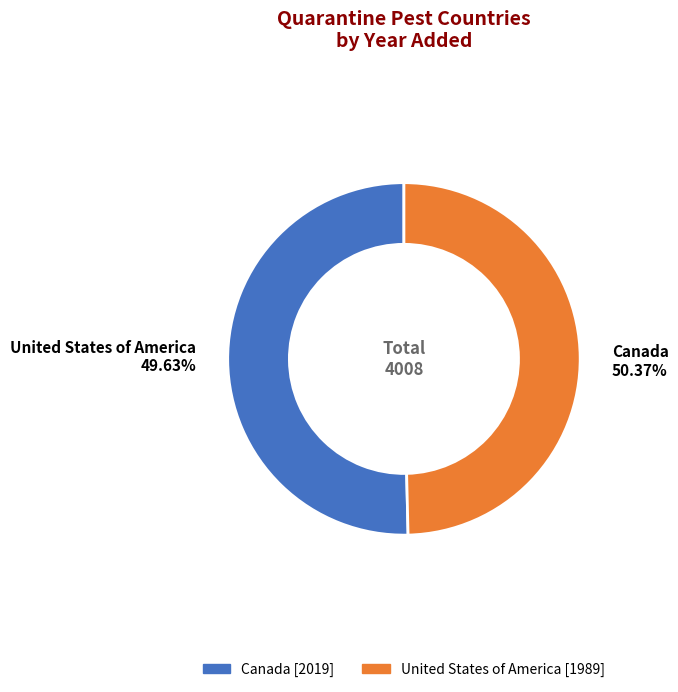

Count the number of slices in the pie.

2